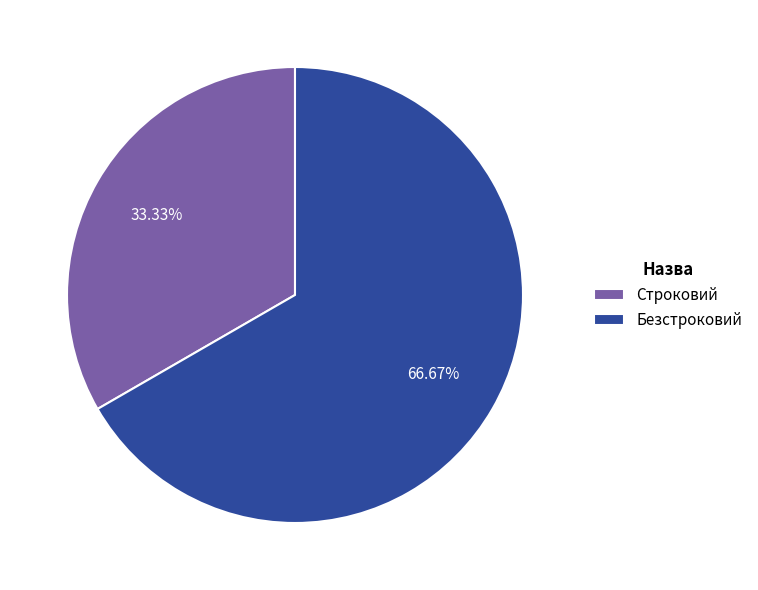

True or false: Строковий accounts for 33% of the total.

True